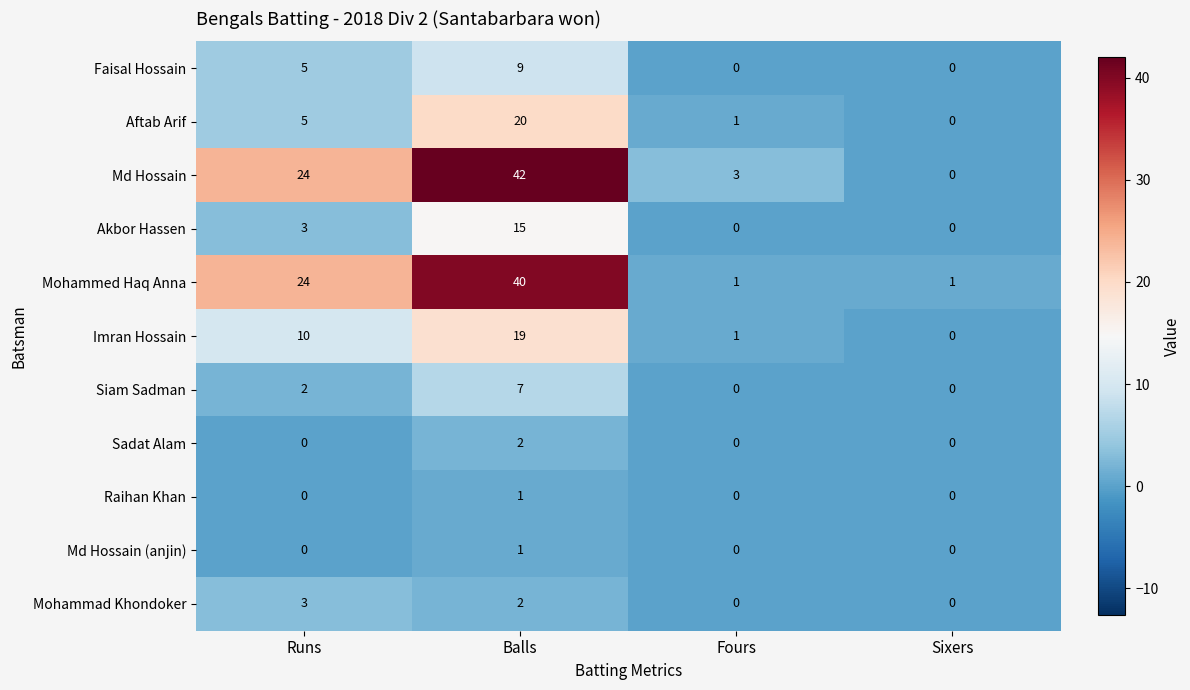

Count the Faisal Hossain values in the range 0 to 9.

4